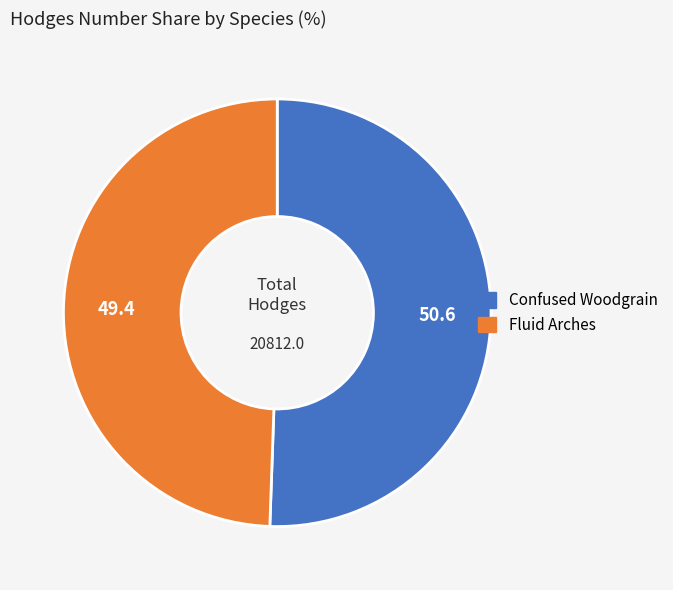

Which category has the biggest portion of the pie?

Confused Woodgrain